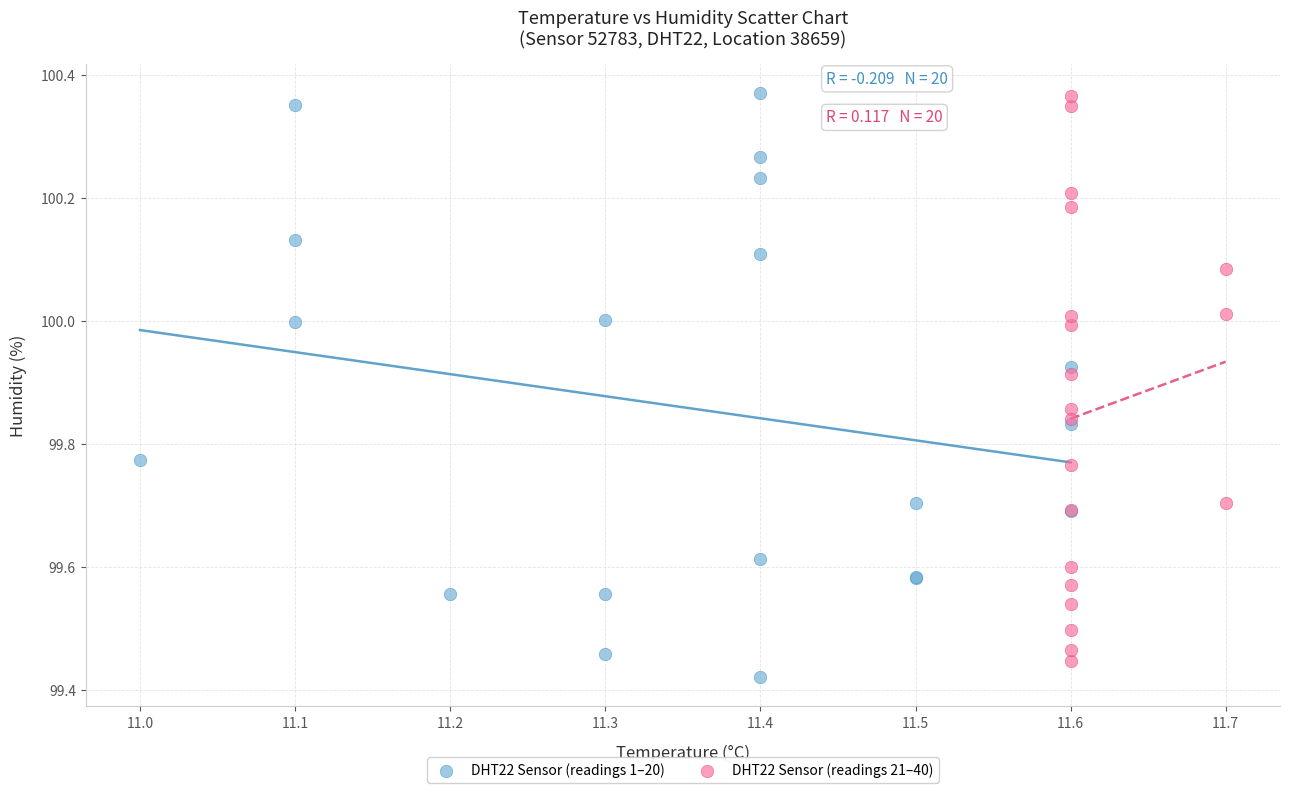

What are all the series names shown in the legend?

DHT22 Sensor (readings 1–20), DHT22 Sensor (readings 21–40)